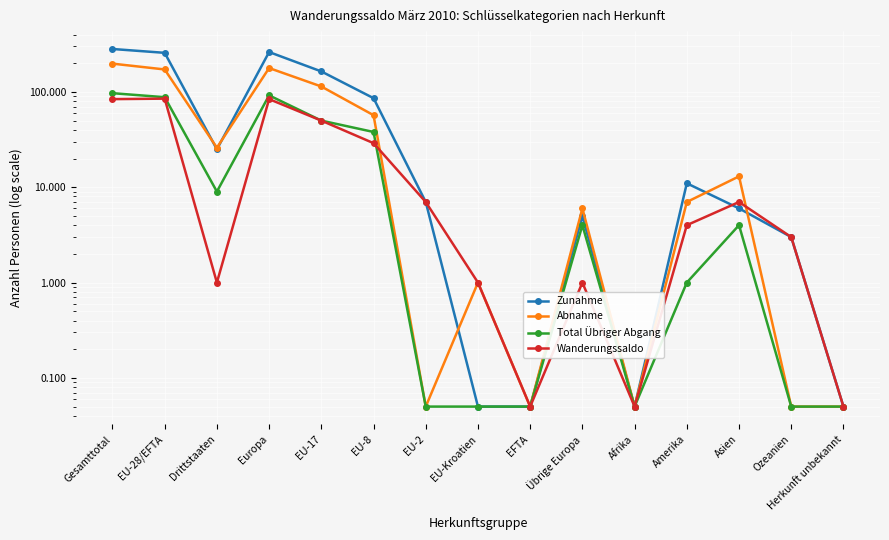

At which category does Wanderungssaldo reach its first local peak?

EU-28/EFTA